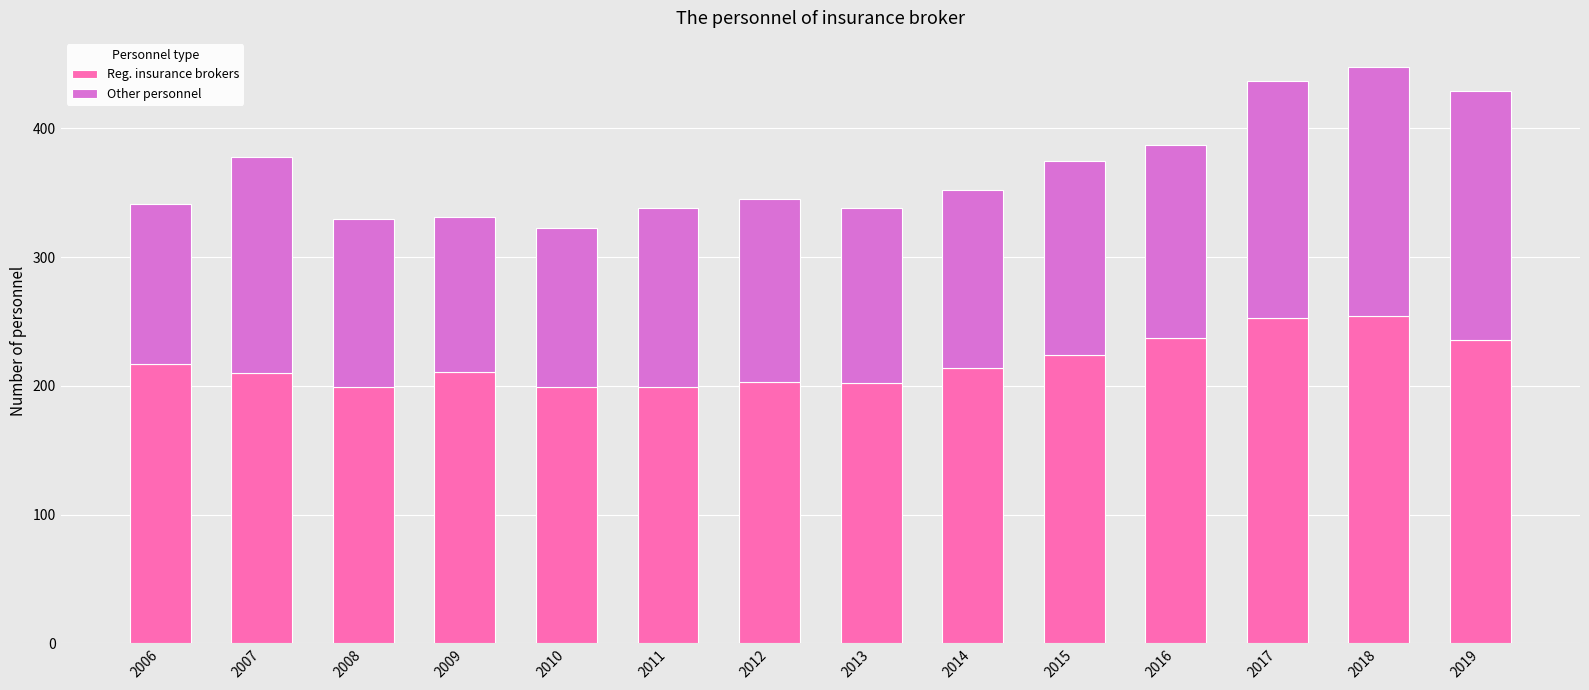

What is the difference between the maximum and minimum values in the Reg. insurance brokers series?

55